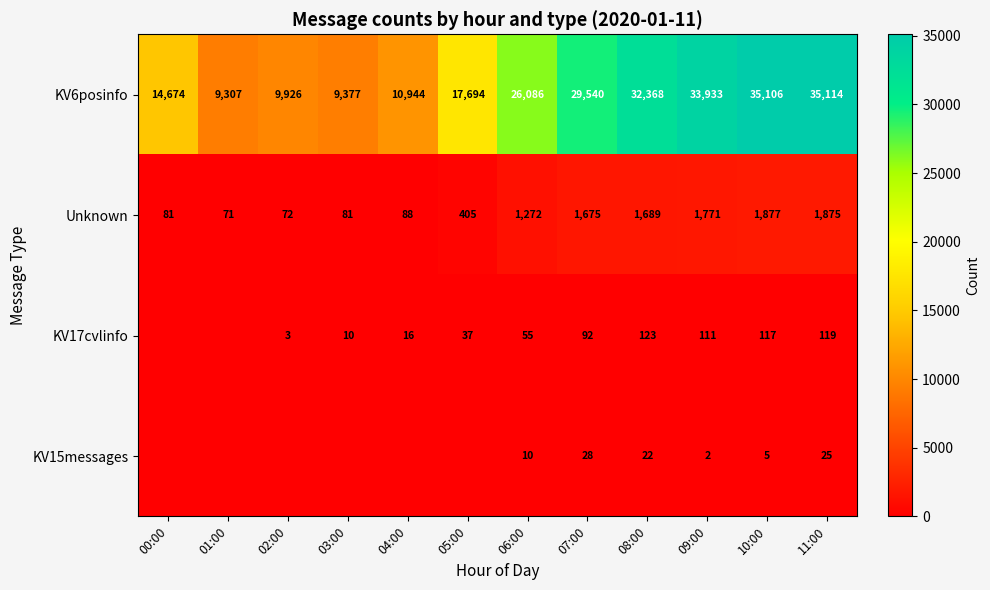

At 06:00, list the series in order from largest to smallest.

KV6posinfo, Unknown, KV17cvlinfo, KV15messages